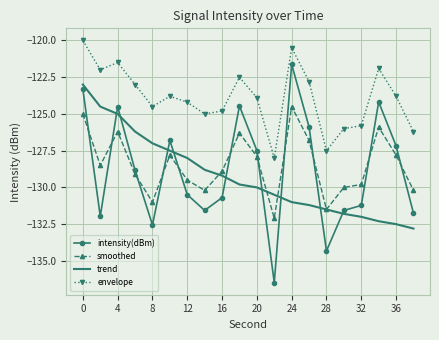

What is the difference between the maximum and minimum values in the envelope series?

8.0